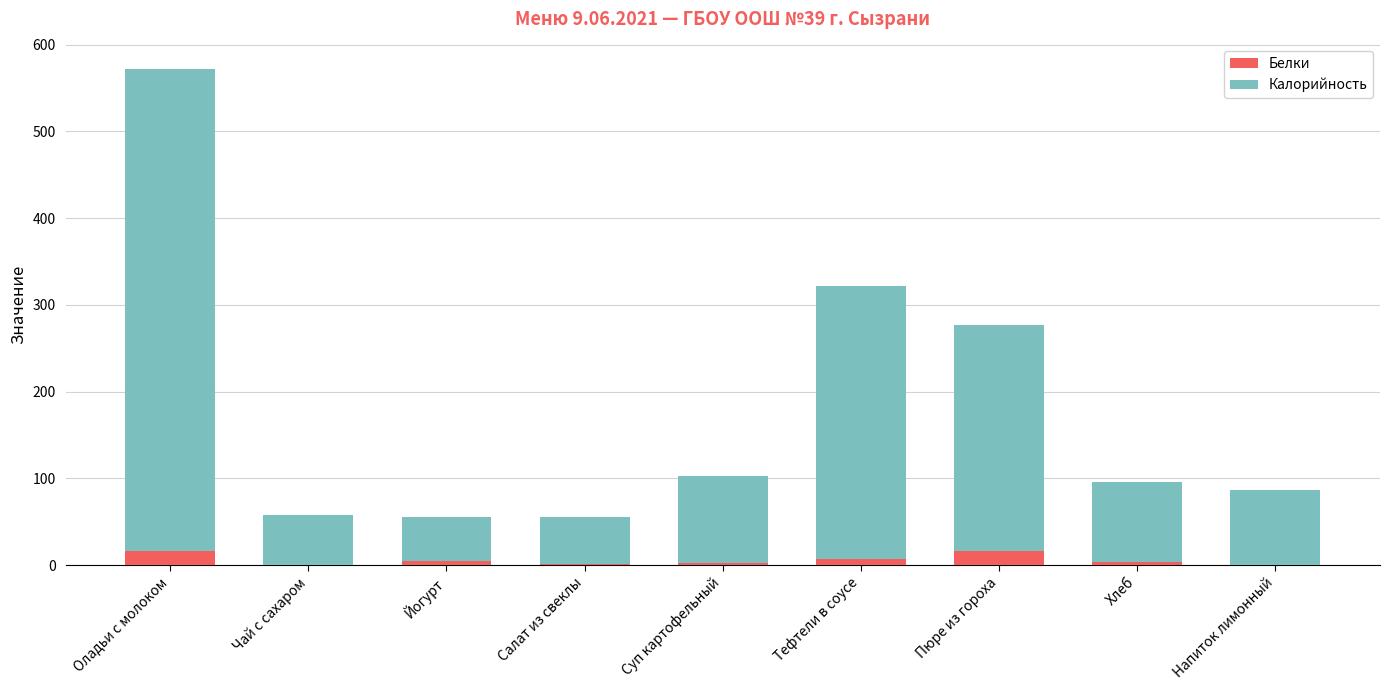

What is the sum of all Белки values?

49.8